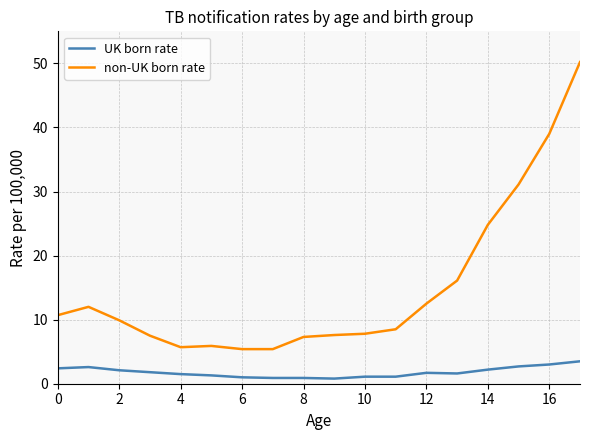

True or false: non-UK born rate and UK born rate intersect in this chart.

False